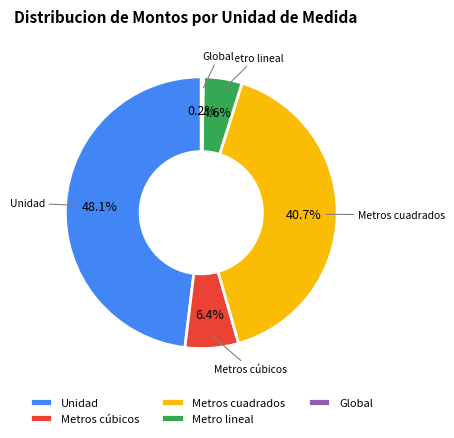

Which category has the biggest portion of the pie?

Unidad